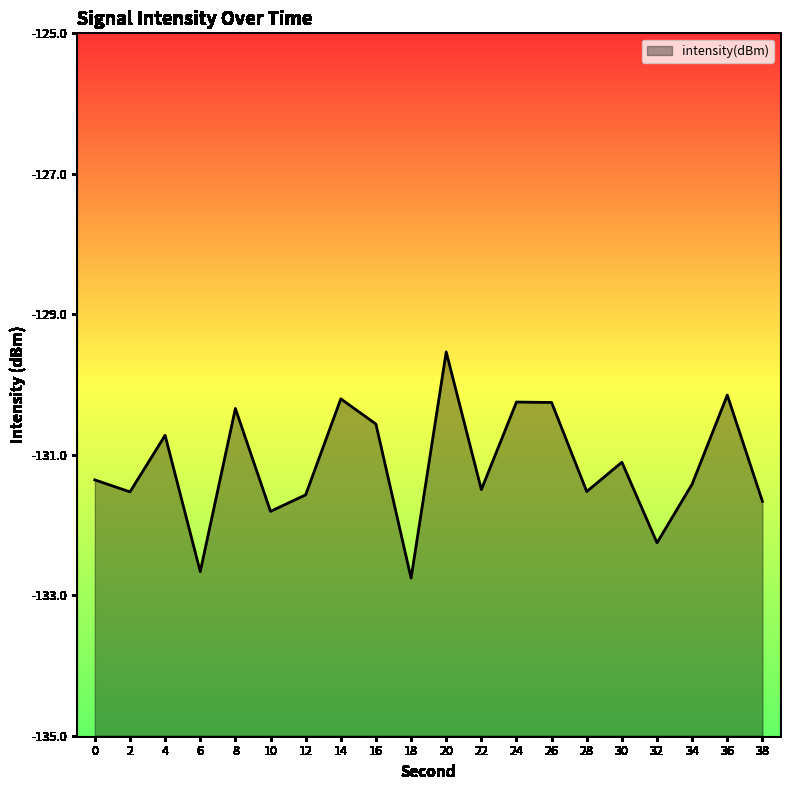

What is the sum of all values?

-2623.2